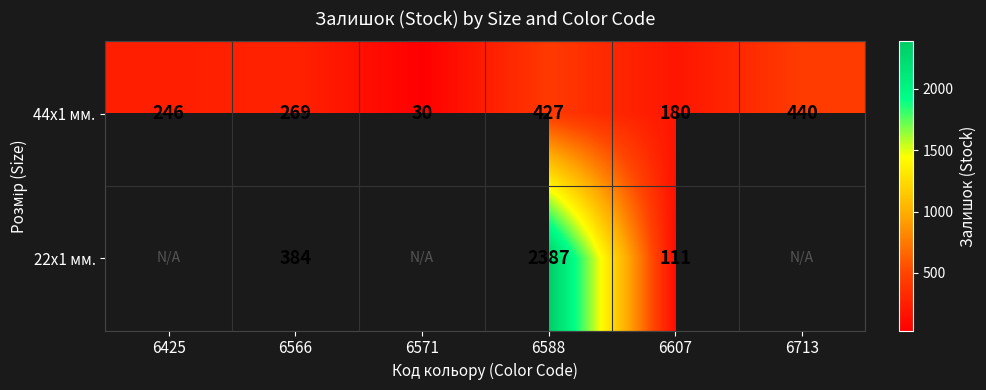

Rank the categories by 44x1 мм. value from highest to lowest.

6713, 6588, 6566, 6425, 6607, 6571